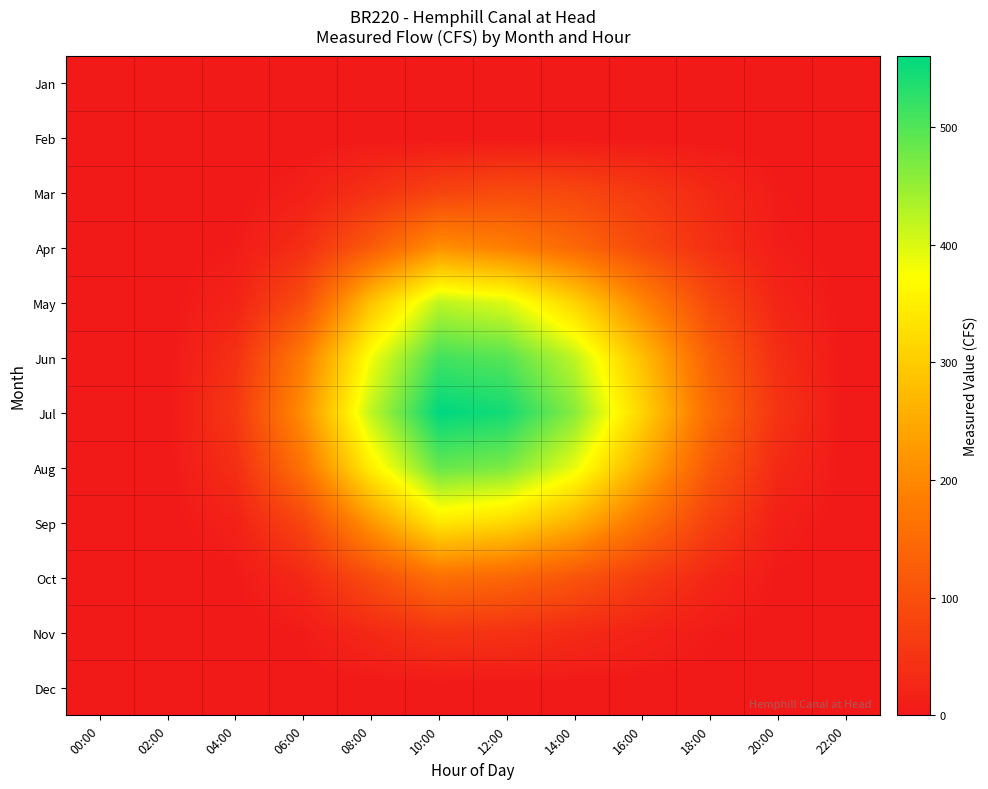

Which series has the largest range (max minus min)?

Jul